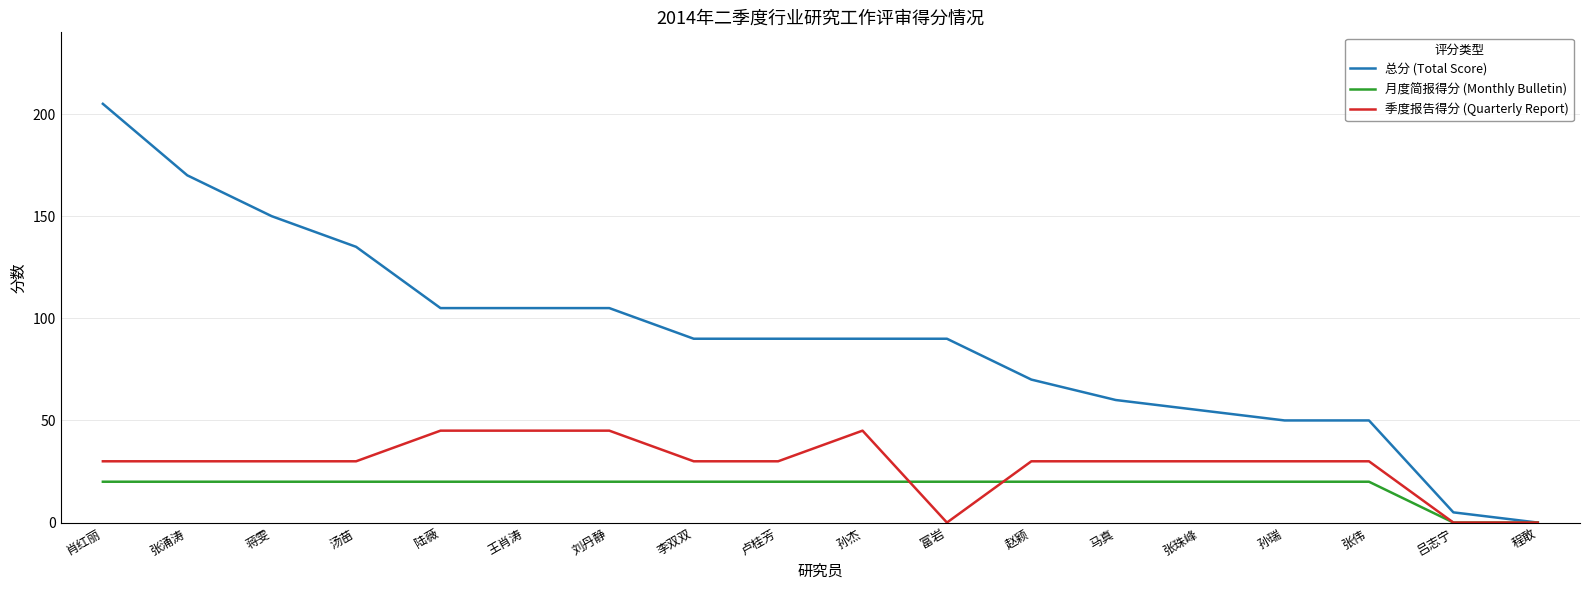

Which series has the largest total across all categories?

总分 (Total Score)